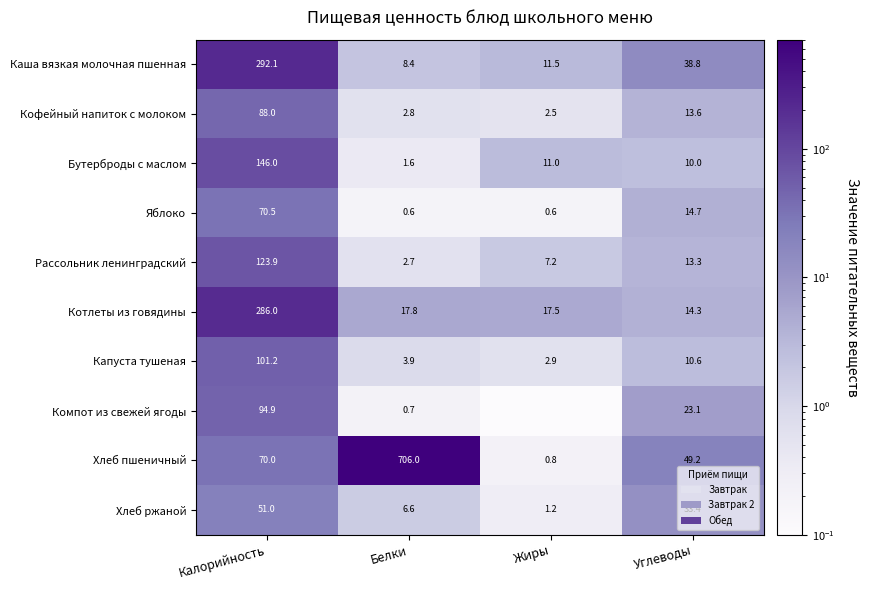

What is the total value across all series at Белки?

751.1